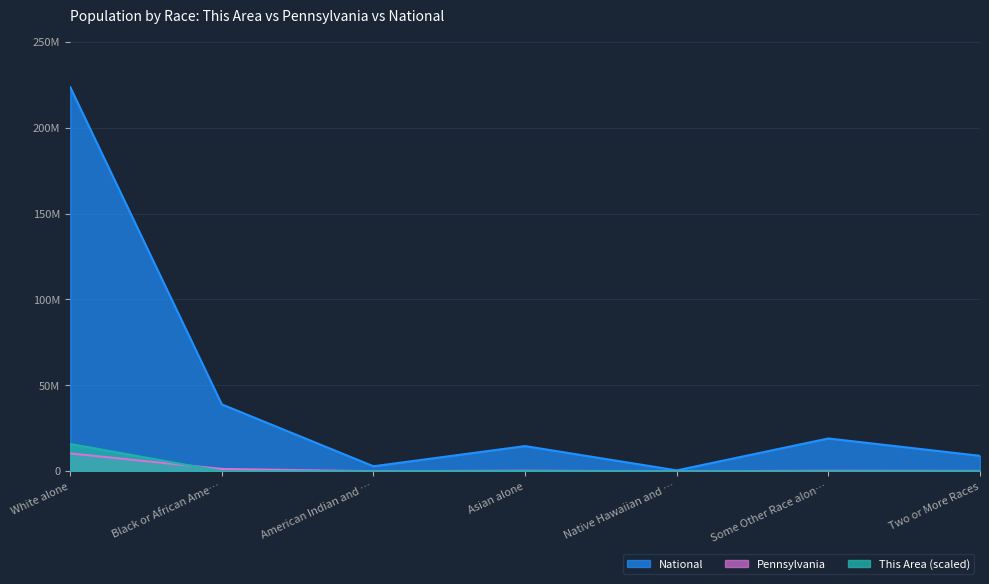

What is the total value across all series at American Indian and …?

2959091